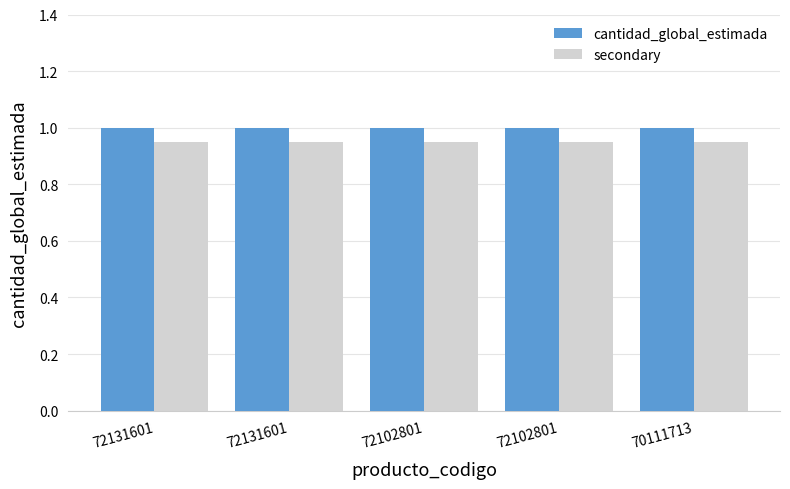

What is the value of the secondary bar at the 4th from the left?

0.9